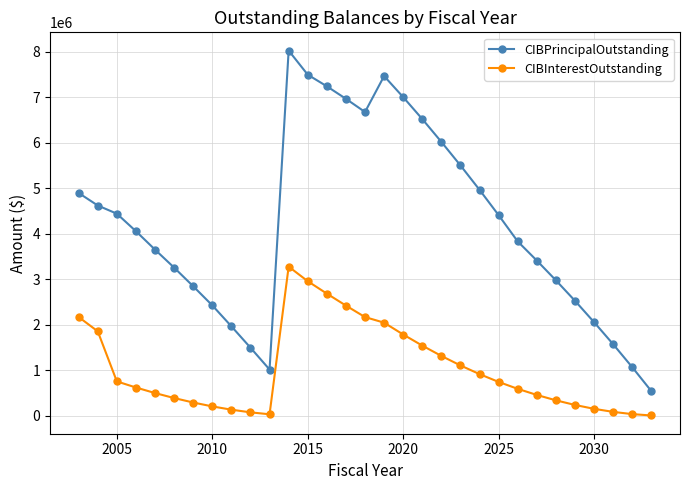

How many lines are shown in the chart?

2